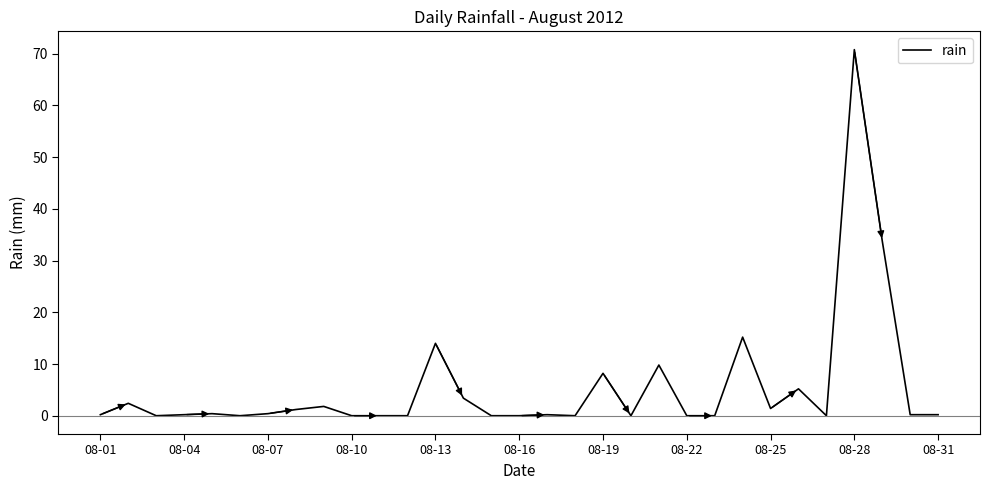

What is the difference between the maximum and minimum values?

70.8